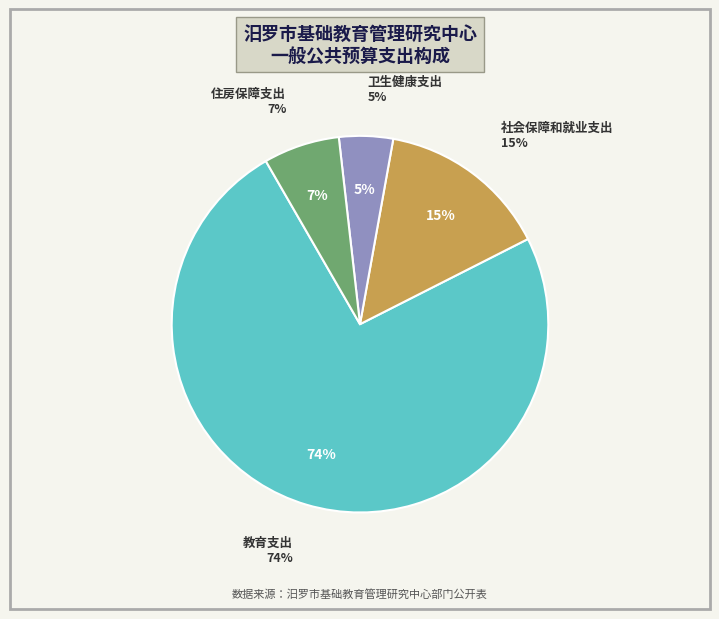

How many segments does this pie chart have?

4